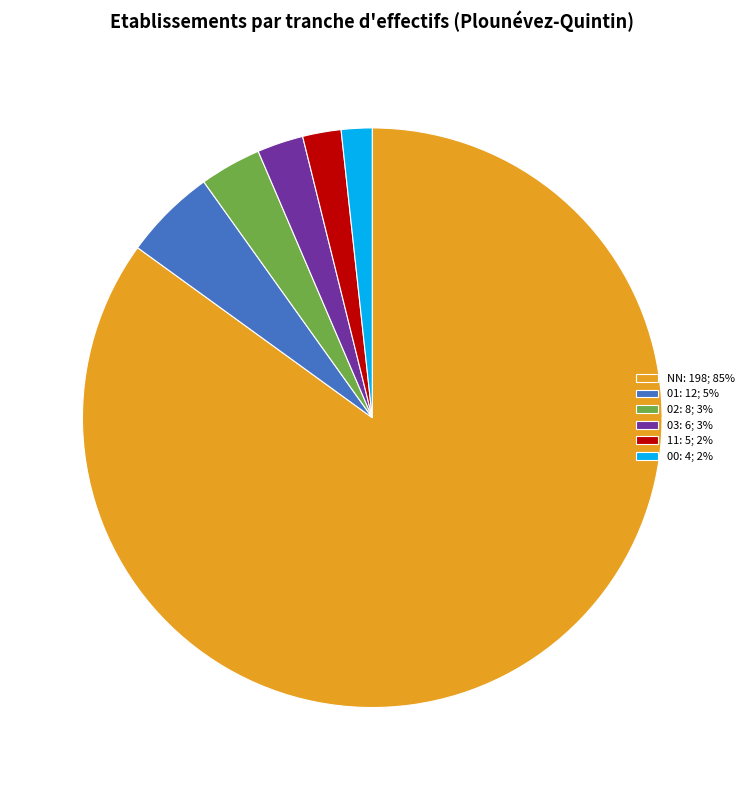

Is it true that 01 is 5% of the pie?

True